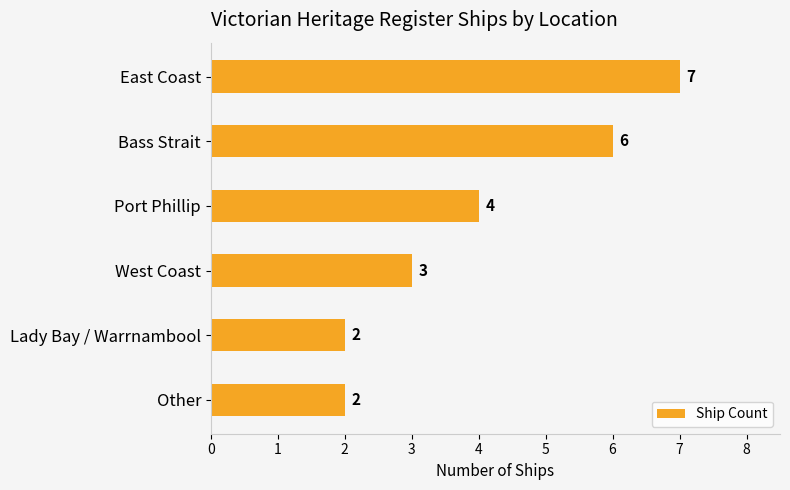

Count the values in the range 2 to 6.

5